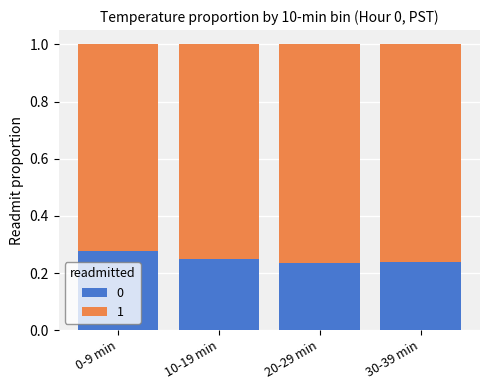

At how many categories does at least one series exceed 0?

4